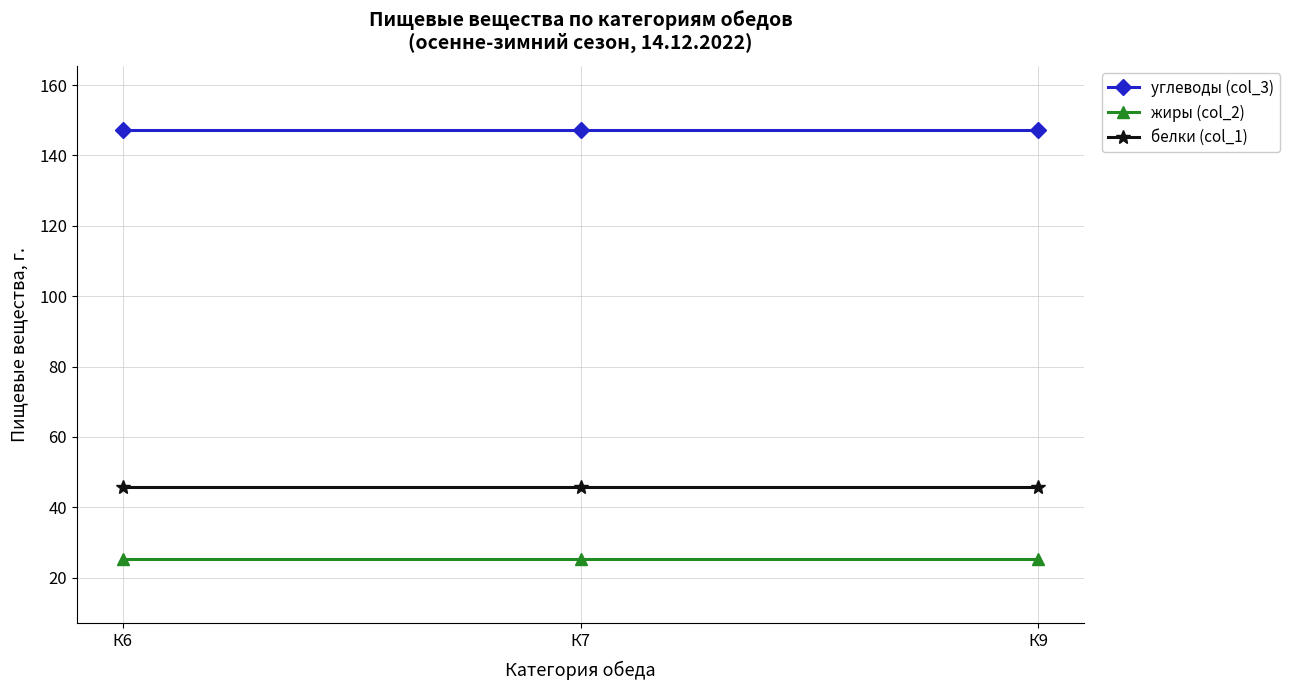

What is the difference between the highest and lowest values at К9?

121.8